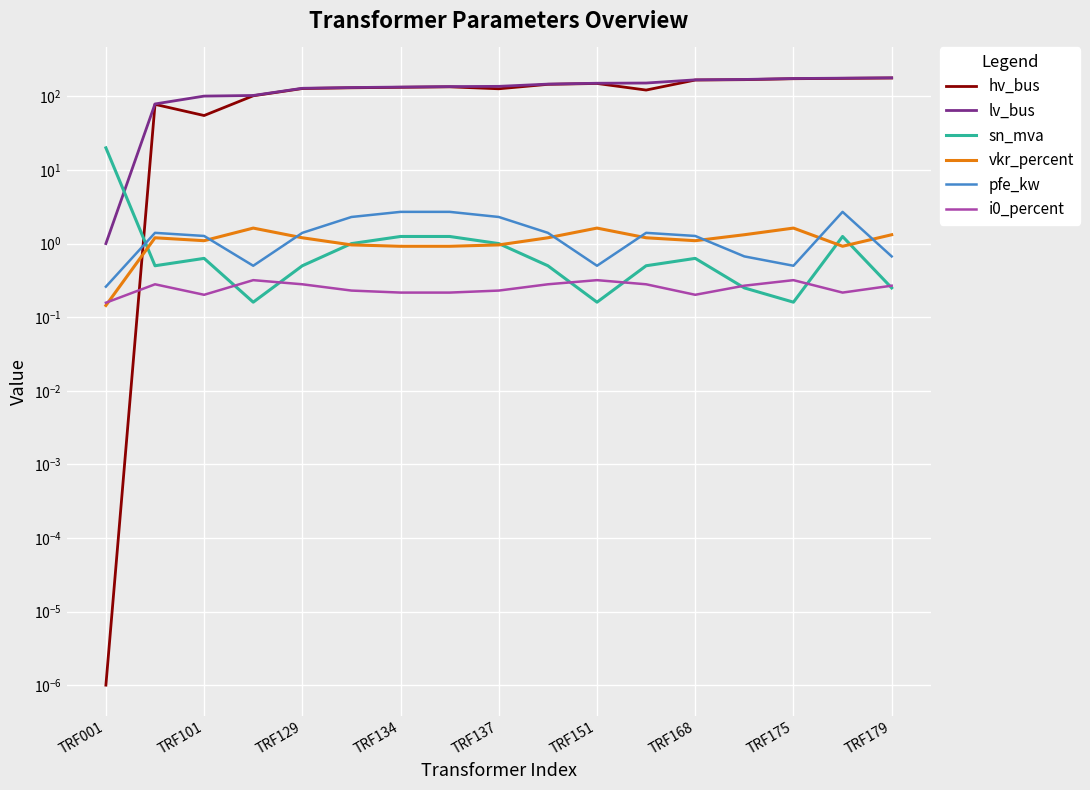

True or false: hv_bus has a value of 176.0 at 15.

True